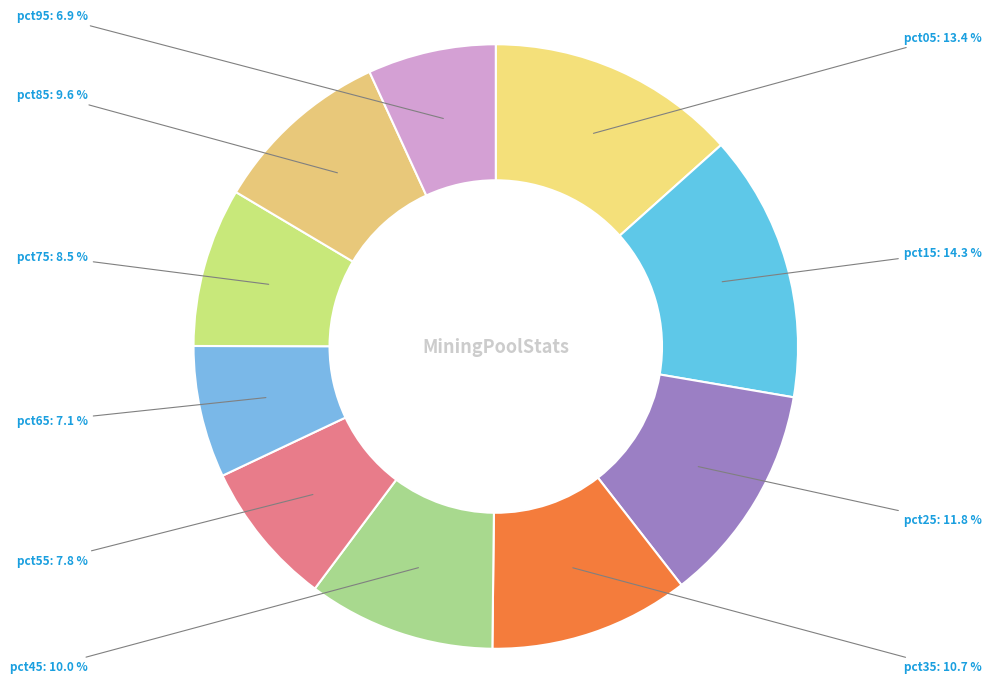

Which category has the biggest portion of the pie?

pct15